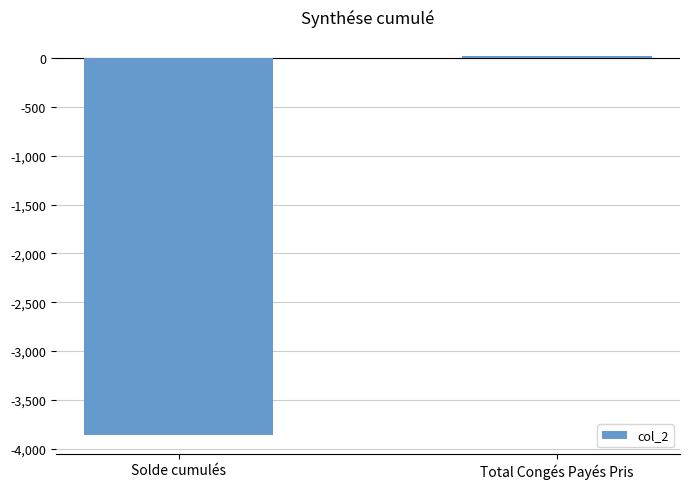

How many series are shown in this chart?

1